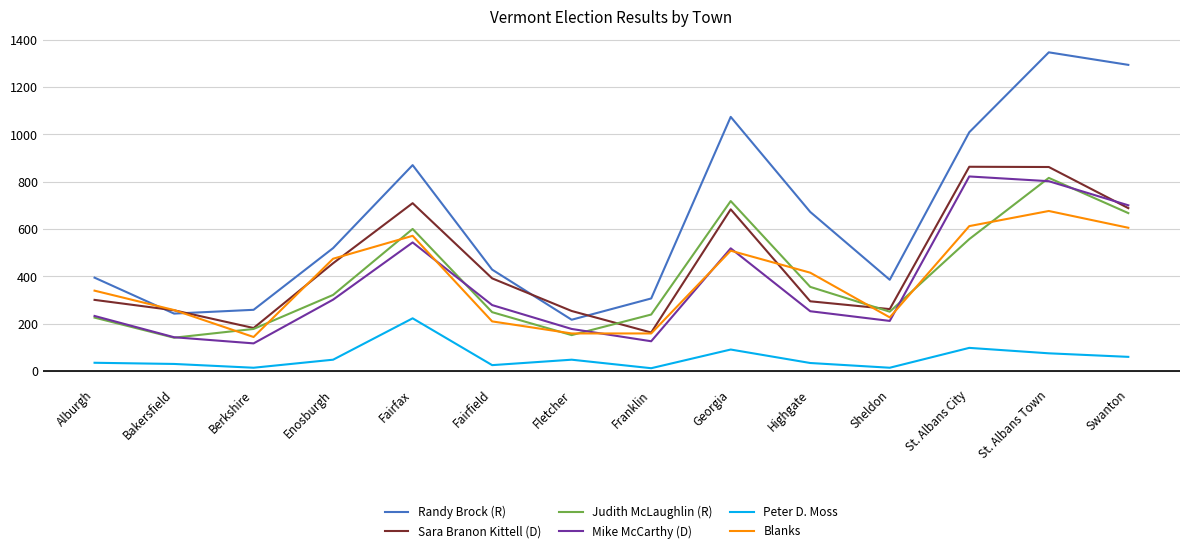

At which category is the sum across all series the highest?

St. Albans Town